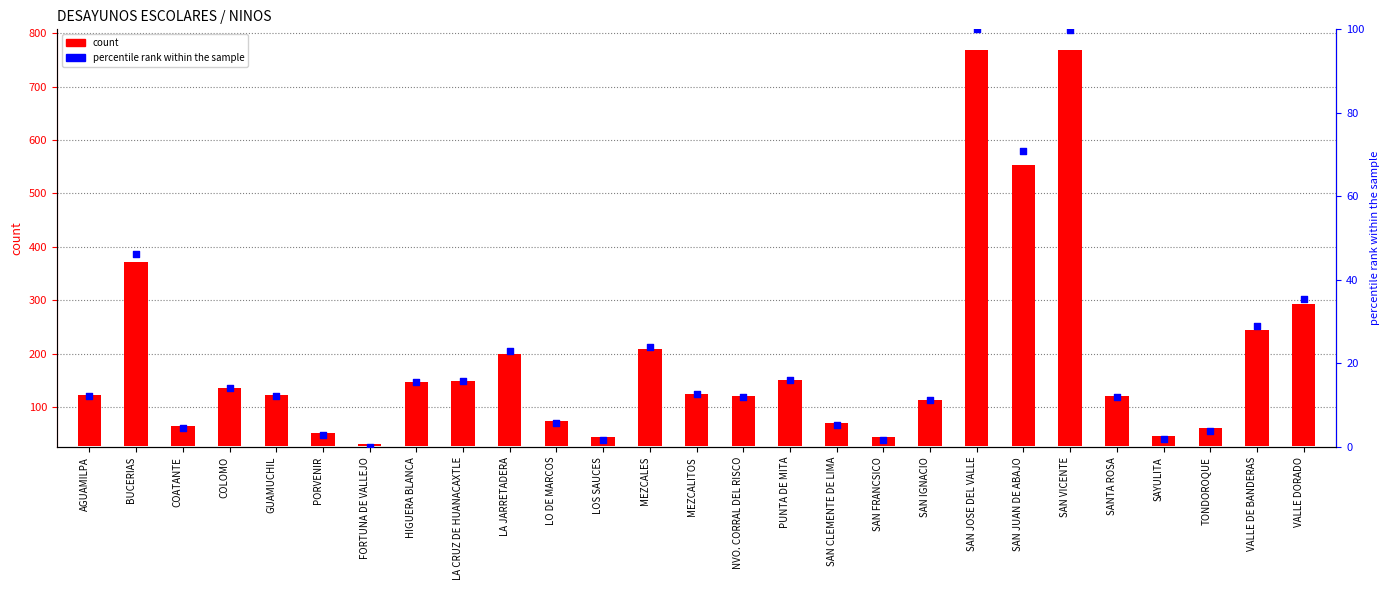

Which series reaches the maximum Y coordinate?

count